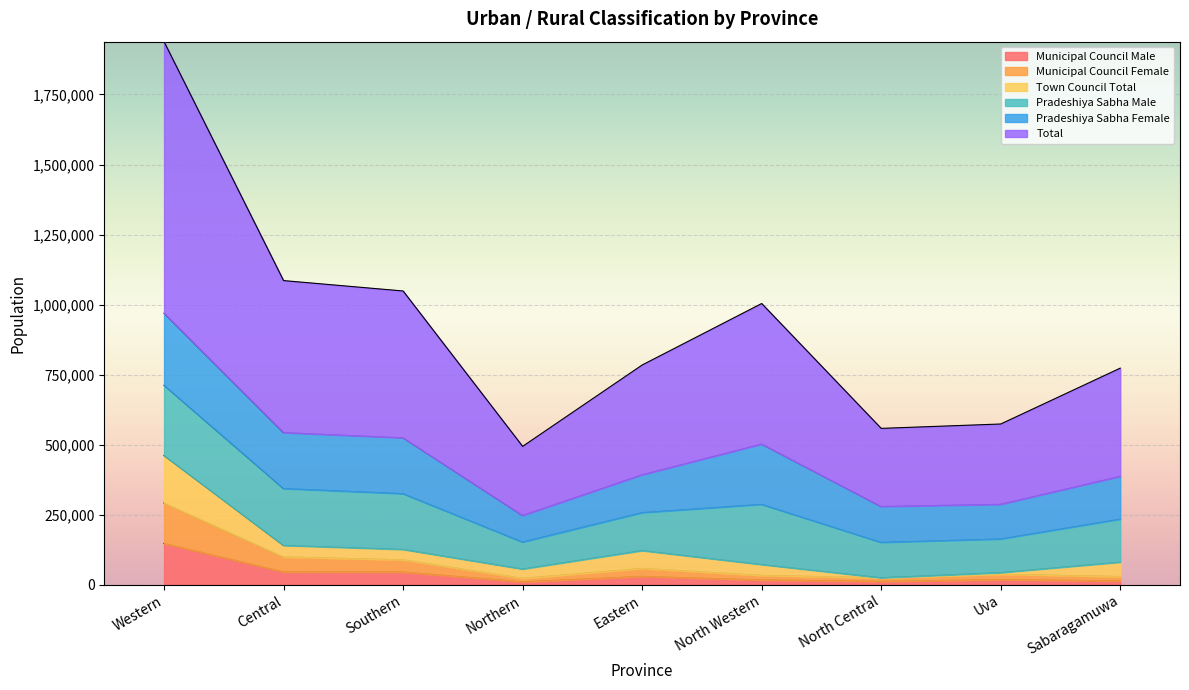

In Total, how many points are lower than both neighbors (excluding endpoints)?

2